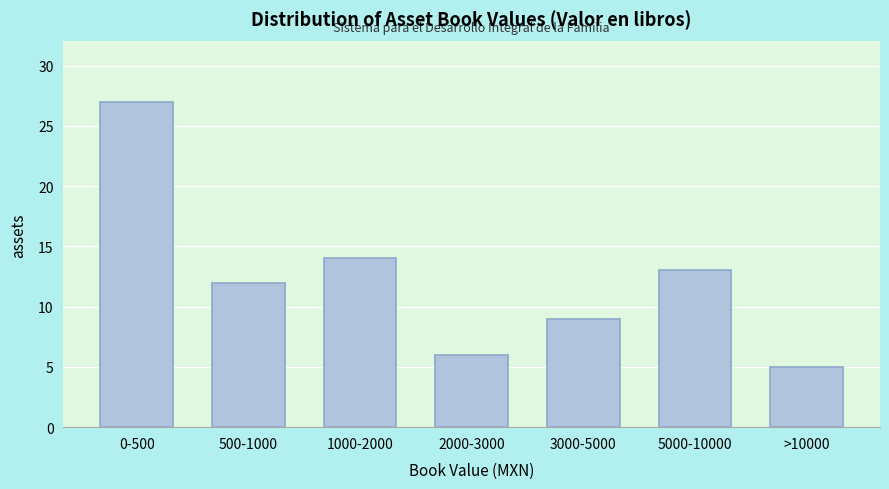

Reading left to right, transcribe all the data shown in this chart.

27	12	14	6	9	13	5